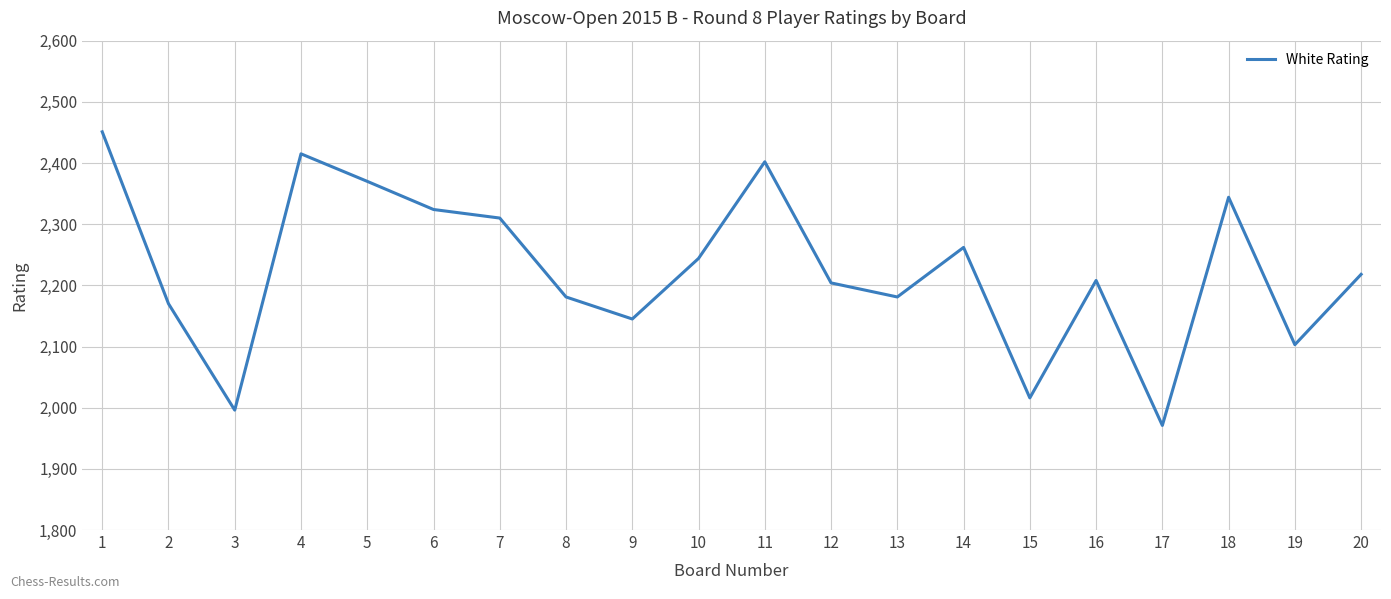

Reading left to right, what are all the values shown in this chart?

2451	2170	1996	2415	2370	2324	2310	2181	2145	2244	2402	2204	2181	2262	2016	2208	1971	2344	2103	2218